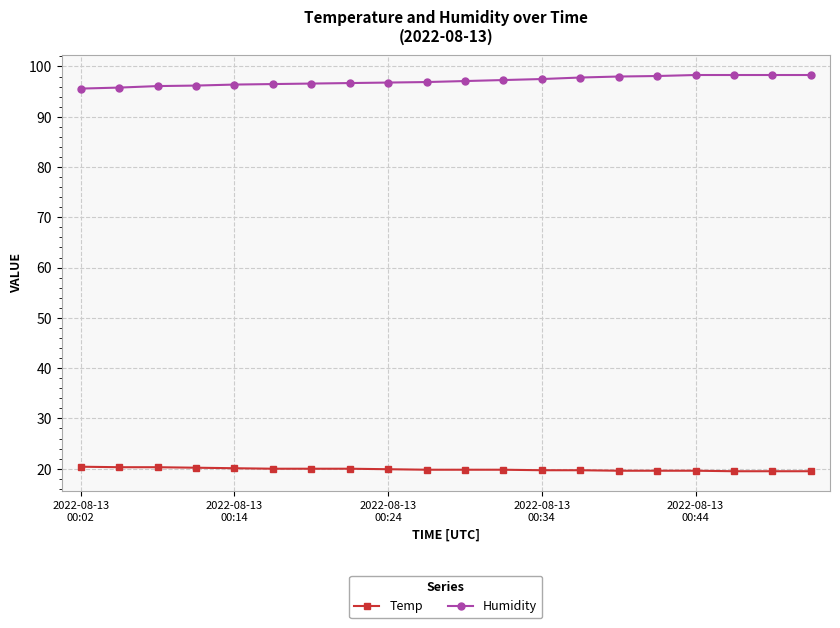

True or false: Temp and Humidity intersect in this chart.

False